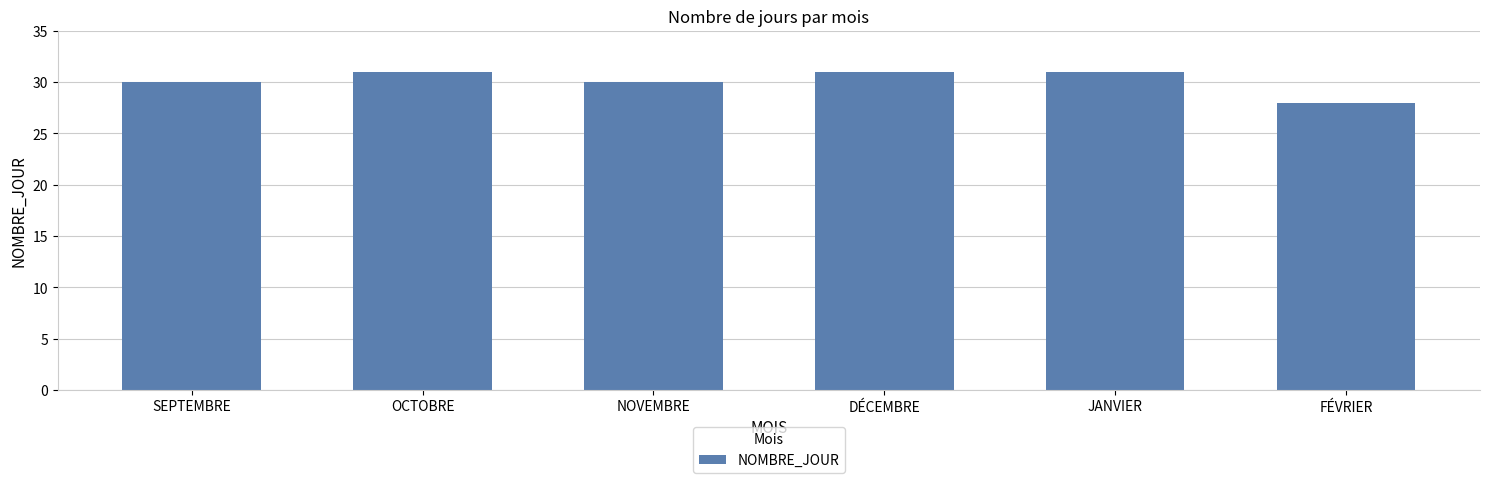

What is the value of the 4th bar from the left?

31